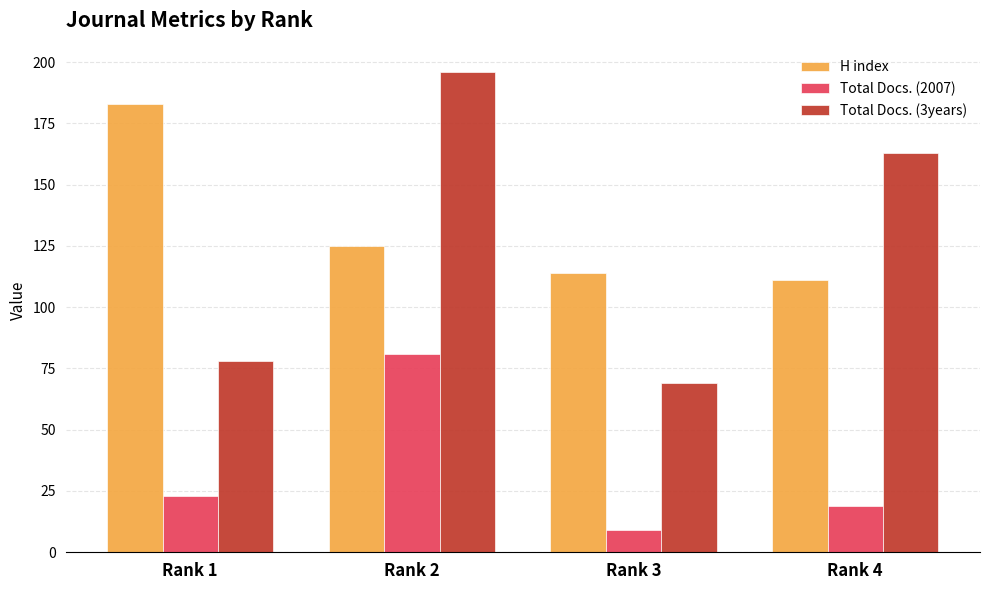

At how many categories does at least one series exceed 151?

3